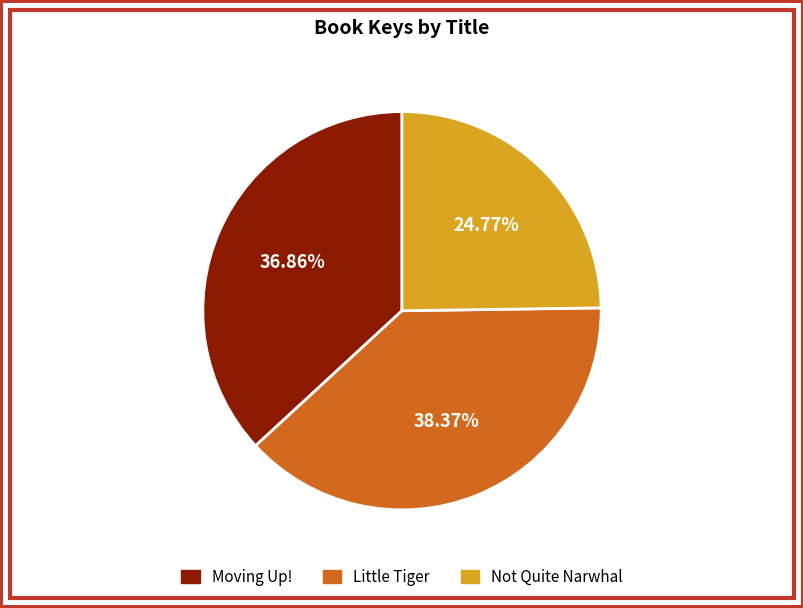

To the nearest percent, what percentage of the pie is Moving Up!?

37%